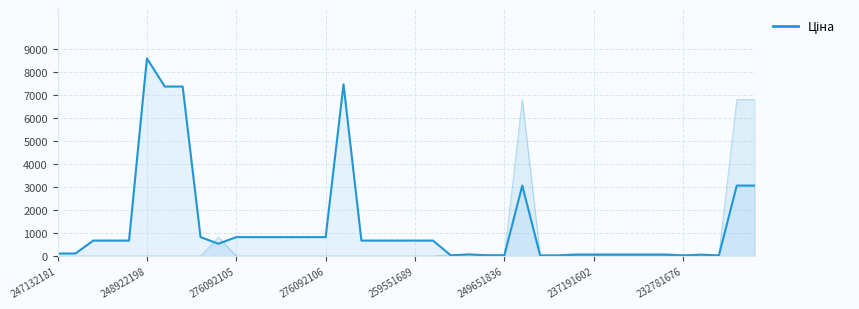

What is the sum of the values at 24 and 37?

59.1